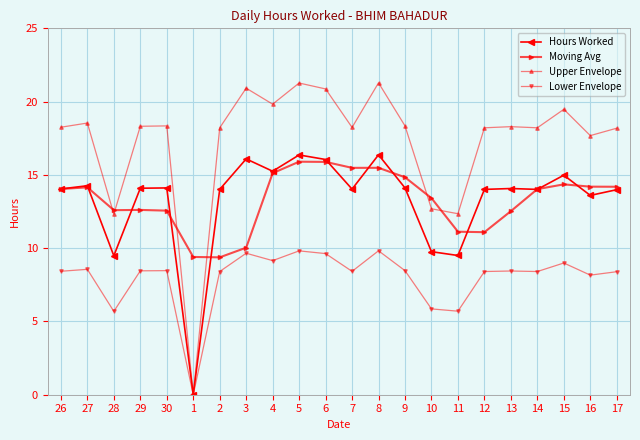

What is the difference between the maximum and second lowest values in the Hours Worked series?

6.9